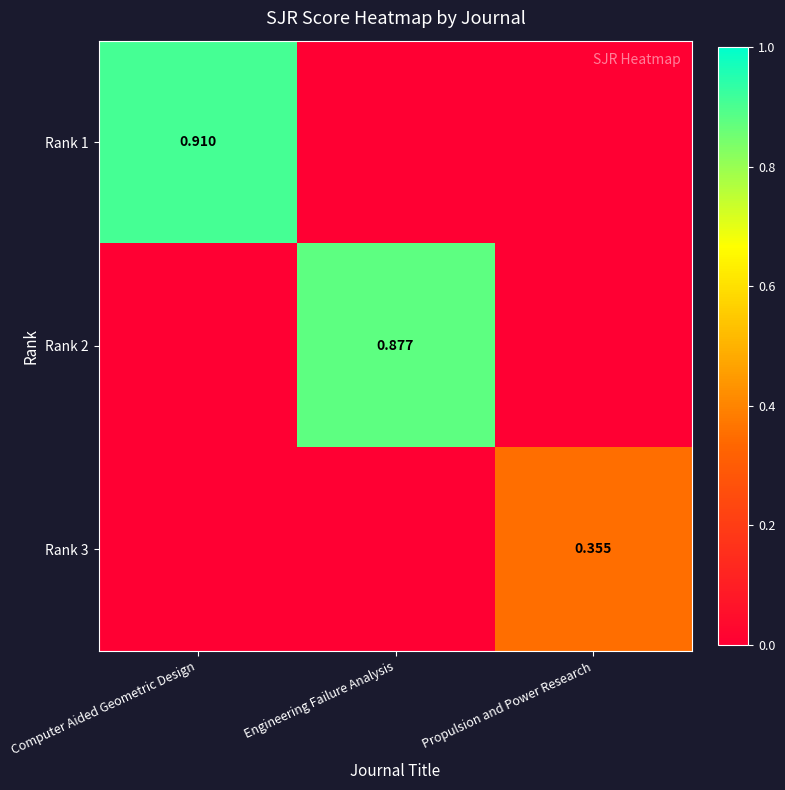

Rank the series by their maximum value, from highest to lowest.

Rank 1, Rank 2, Rank 3